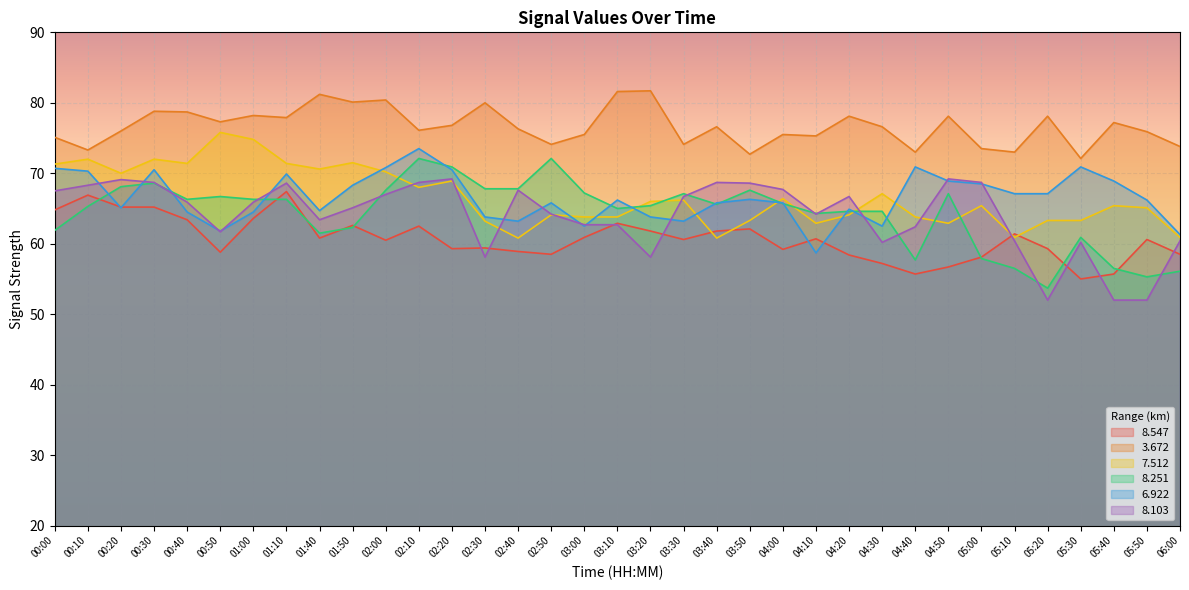

At which label does   8.103 first exceed 65?

00:00